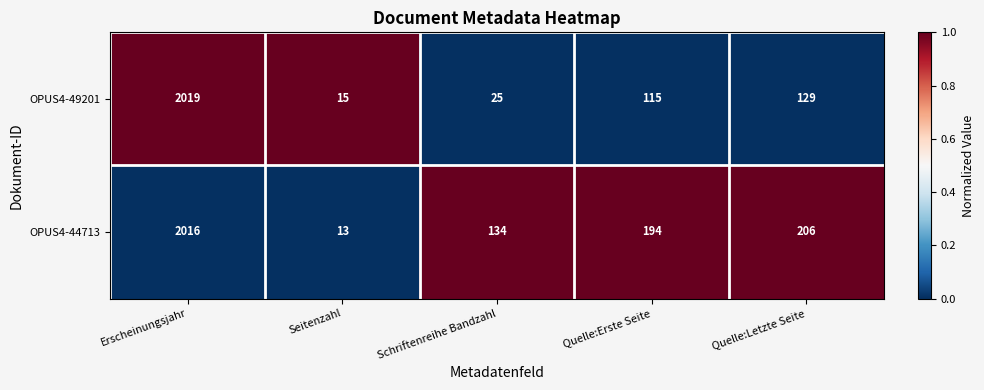

Which series has the largest range (max minus min)?

OPUS4-49201